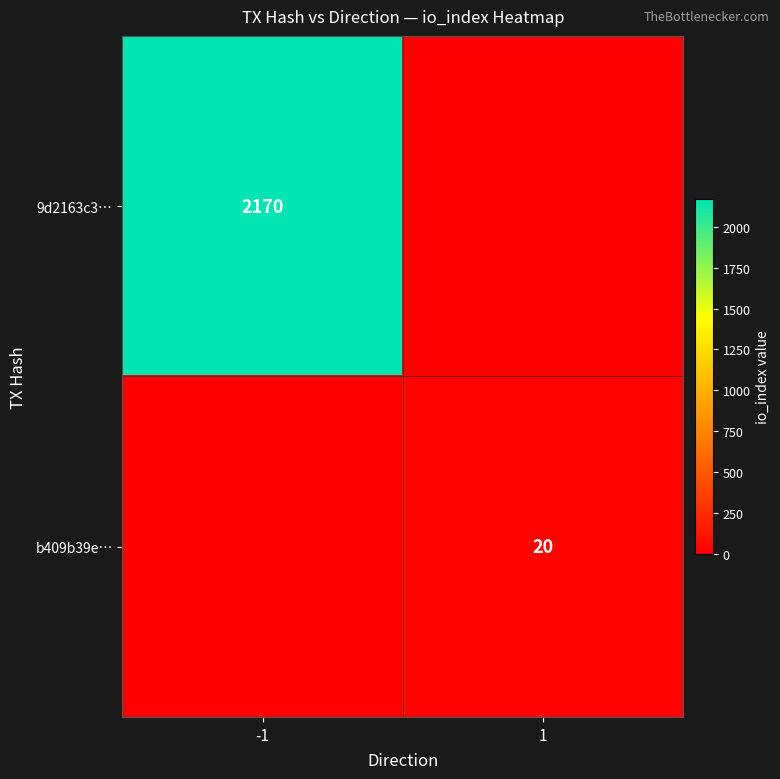

Is the value of b409b39e… at 1 greater than the value of 9d2163c3… at -1?

No